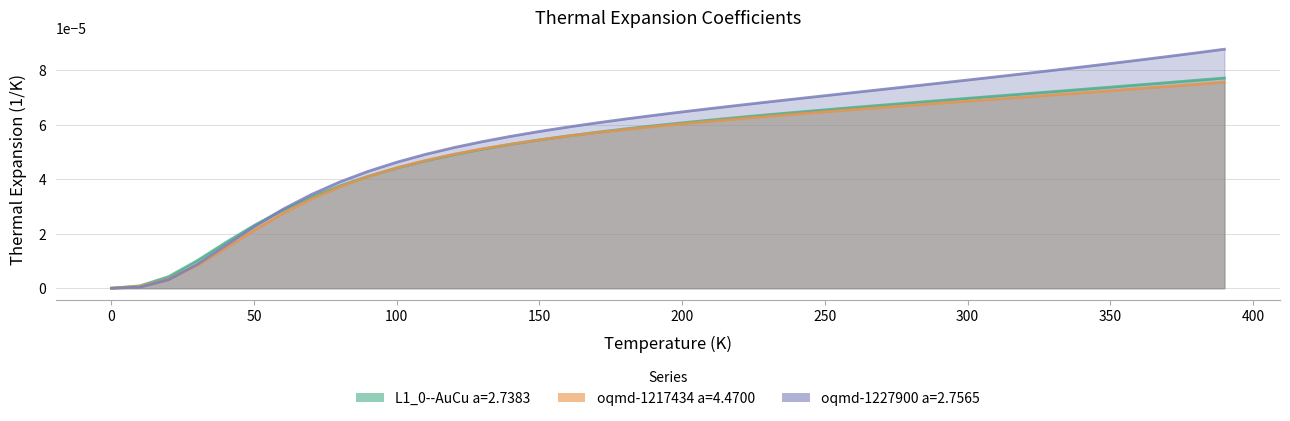

Rank the series by their maximum value, from highest to lowest.

oqmd-1227900 a=2.7565, L1_0--AuCu a=2.7383, oqmd-1217434 a=4.4700